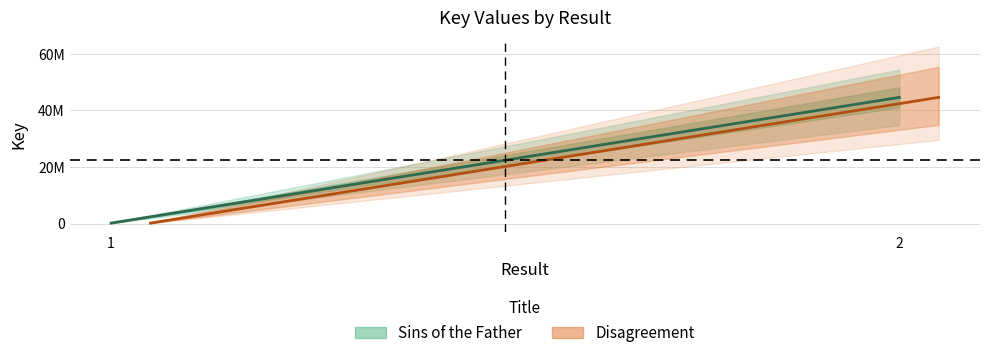

How many lines are shown in the chart?

2